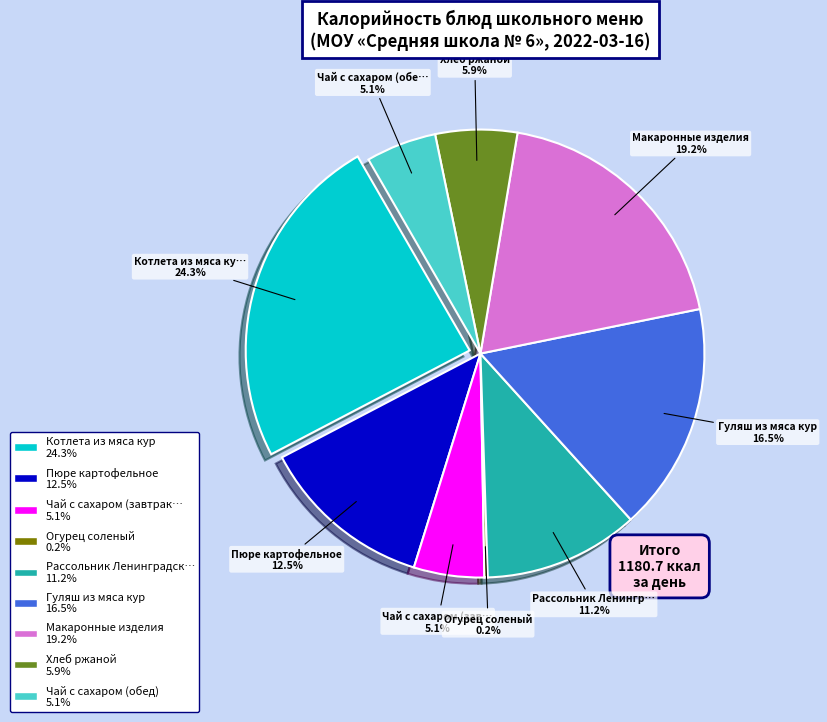

Is there a majority slice in this chart?

No